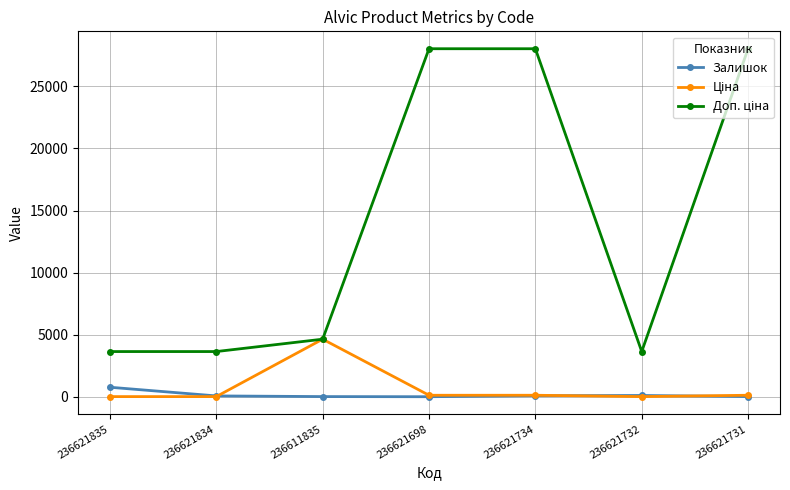

At how many categories does at least one series exceed 19807?

3